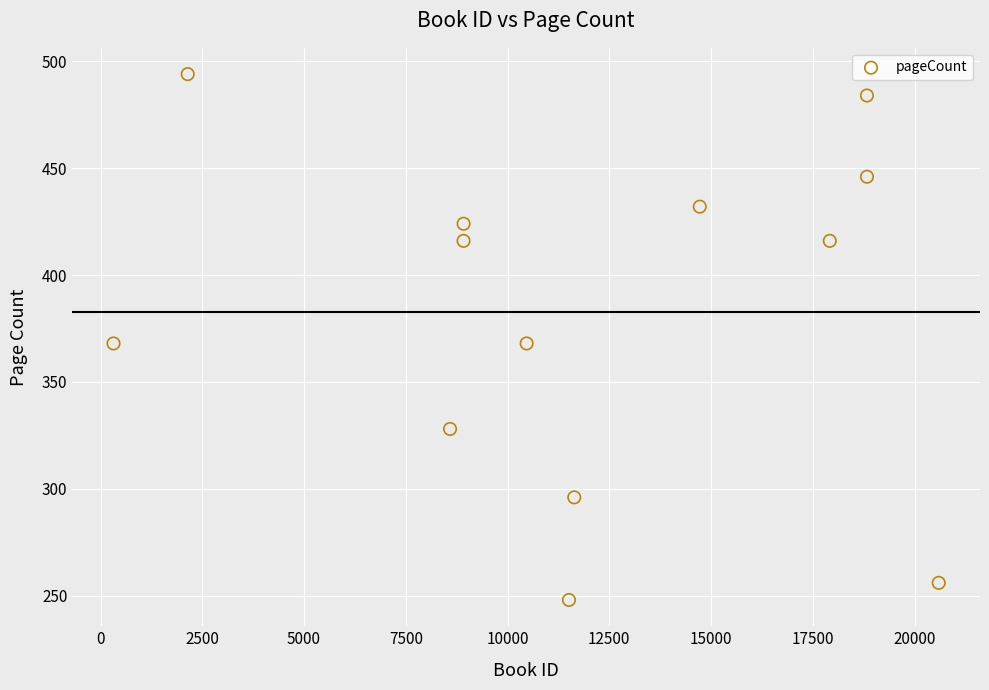

What is the range of Y values (max minus min)?

246